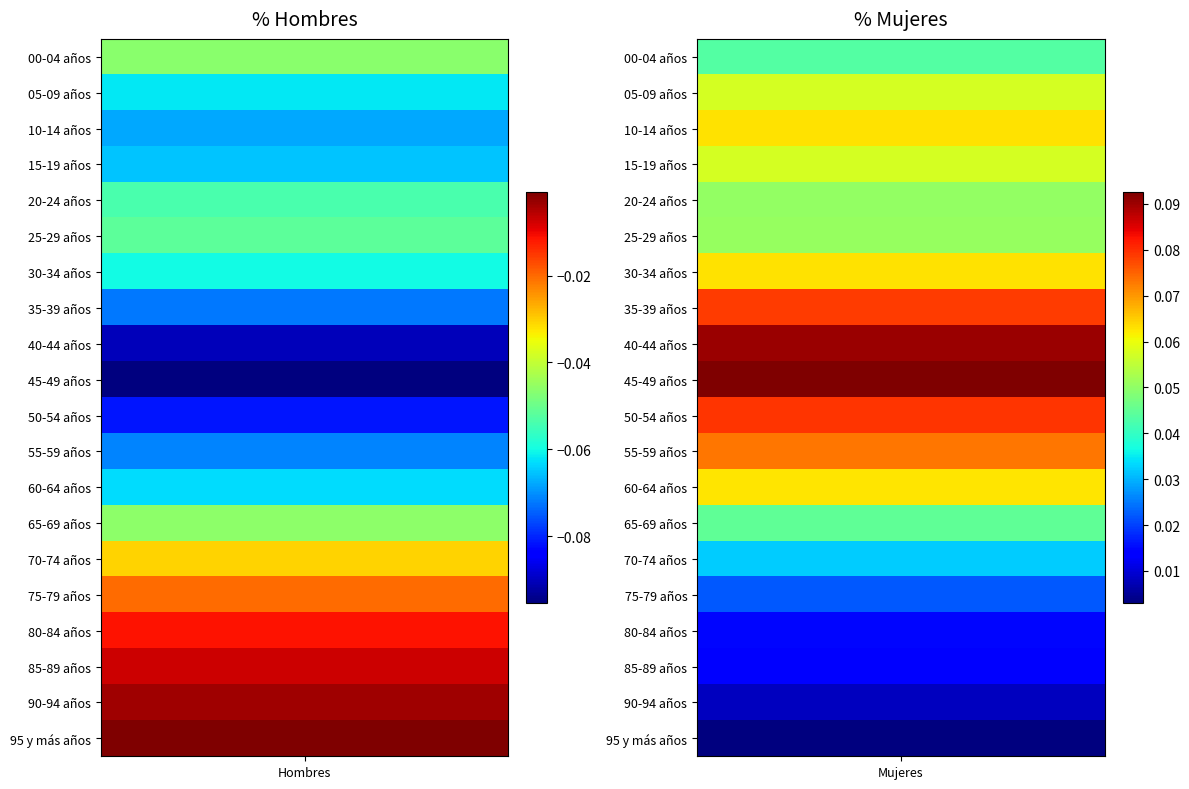

Between 40-44 años and 65-69 años, which is larger?

65-69 años